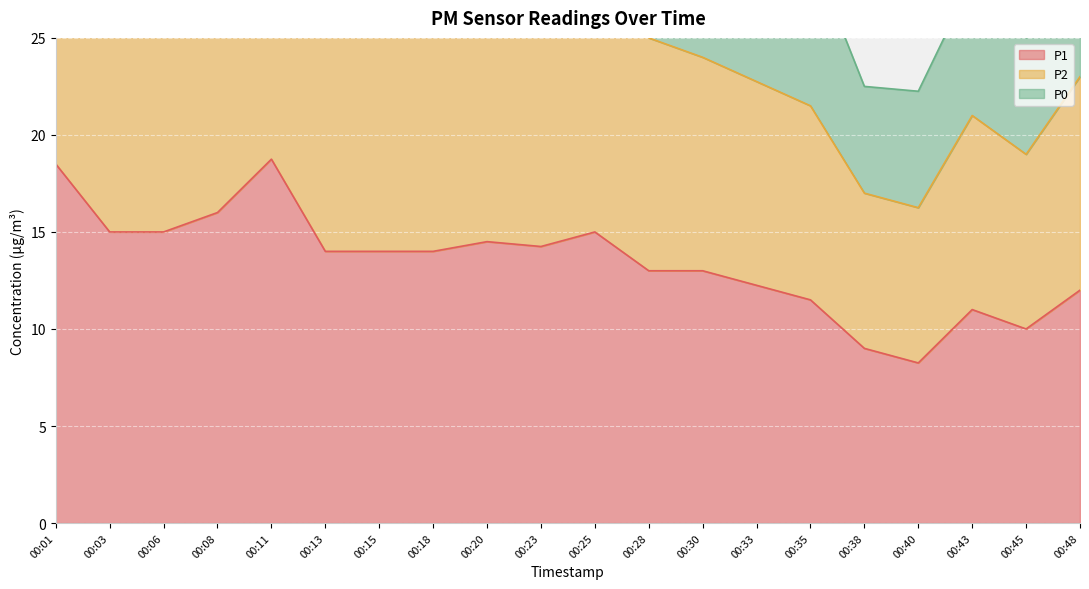

Which series has the largest total across all categories?

P2